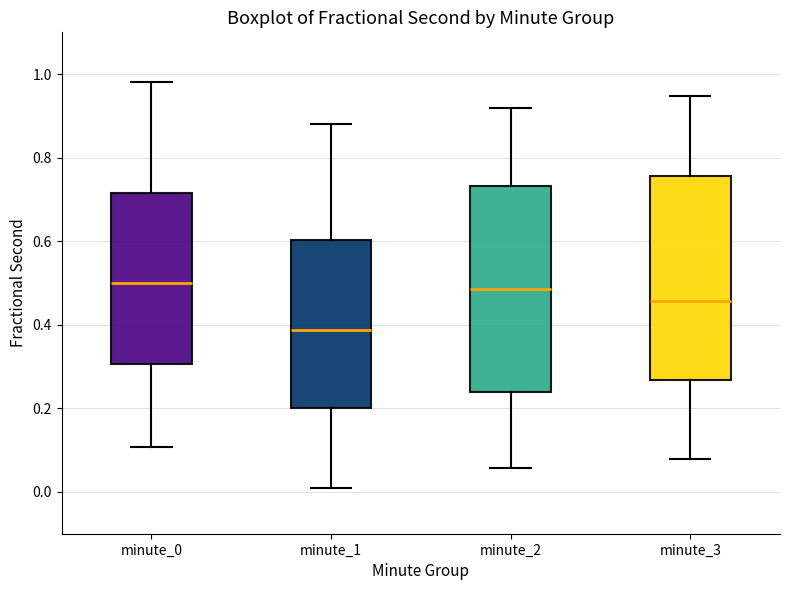

Reading left to right, transcribe this box plot: for each box, give where its median line is, the range the box spans, and where its two whiskers end, as read against the y-axis. The values are not printed on the chart, so give them approximately, as read against the axis.

minute_0: median 0.50, box 0.30 to 0.72, whiskers 0.10 to 0.98
minute_1: median 0.38, box 0.20 to 0.60, whiskers 0.00 to 0.88
minute_2: median 0.48, box 0.24 to 0.74, whiskers 0.06 to 0.92
minute_3: median 0.46, box 0.26 to 0.76, whiskers 0.08 to 0.94